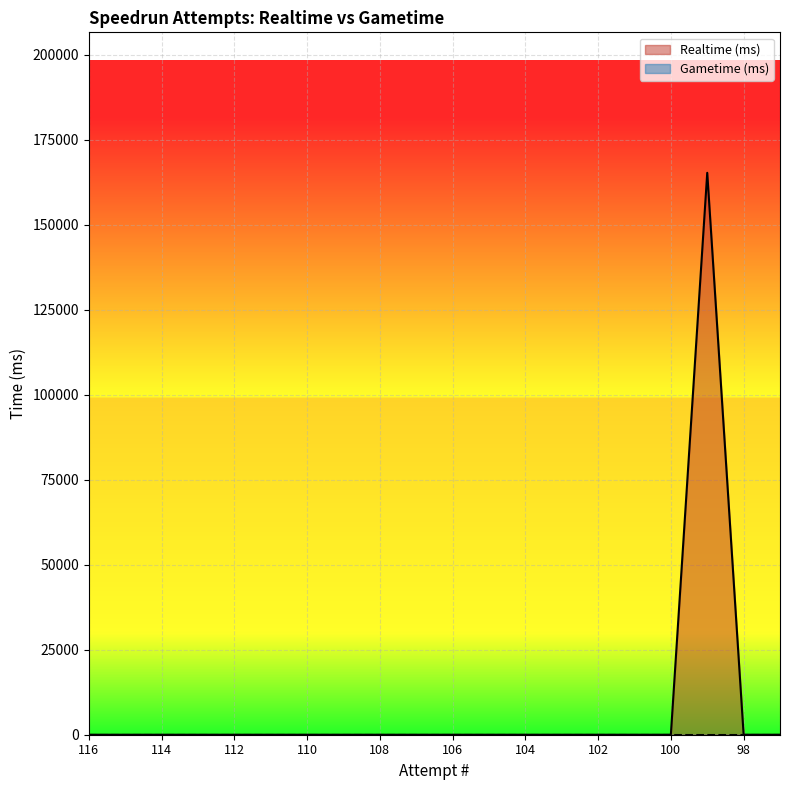

Which category has the lowest value across all series?

116